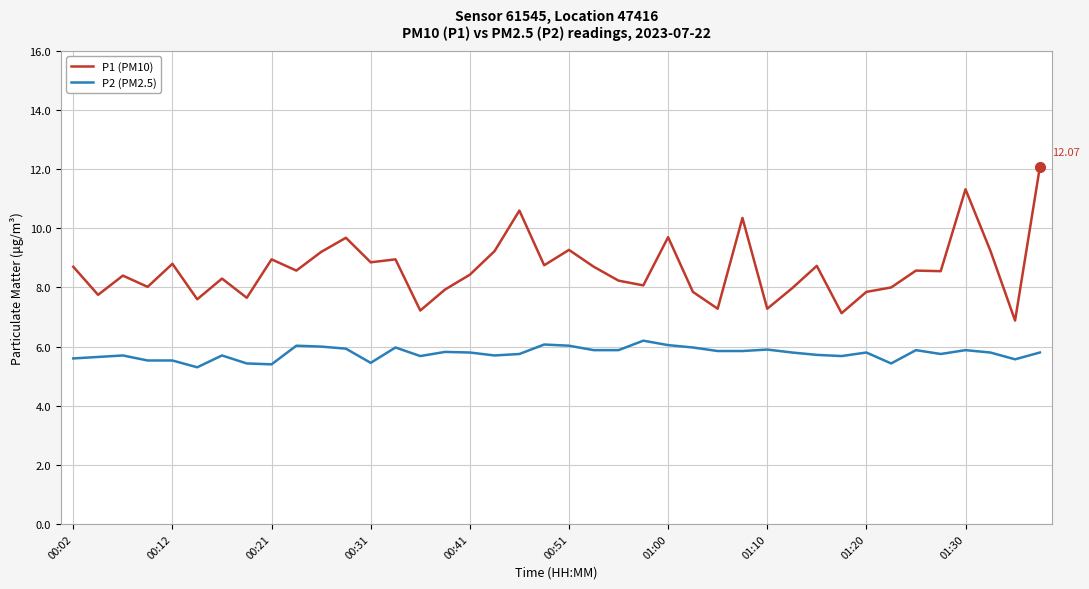

In P1 (PM10), how many points are lower than both neighbors (excluding endpoints)?

14